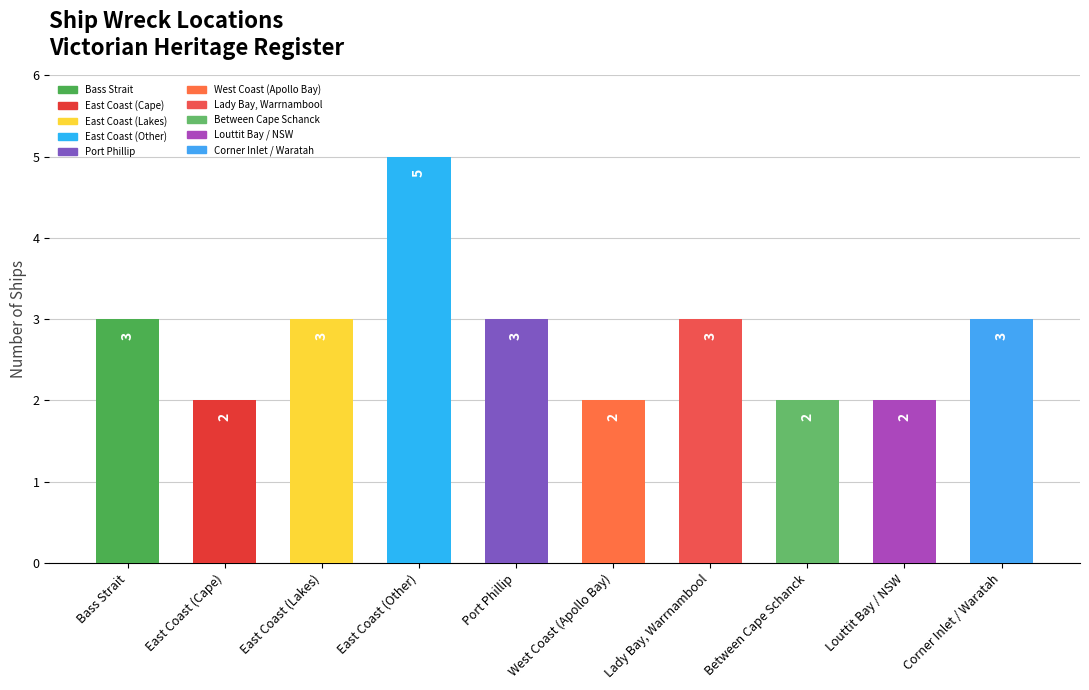

Which category has the highest value across all series?

East Coast (Other)